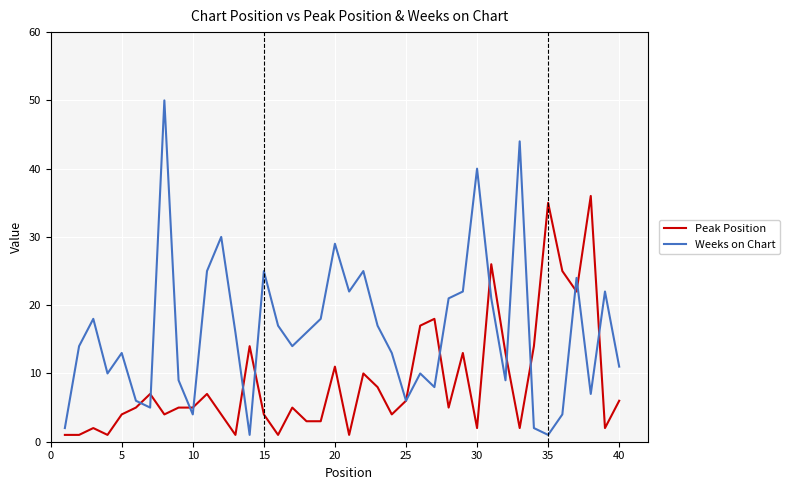

Rank the series by their maximum value, from lowest to highest.

Peak Position, Weeks on Chart